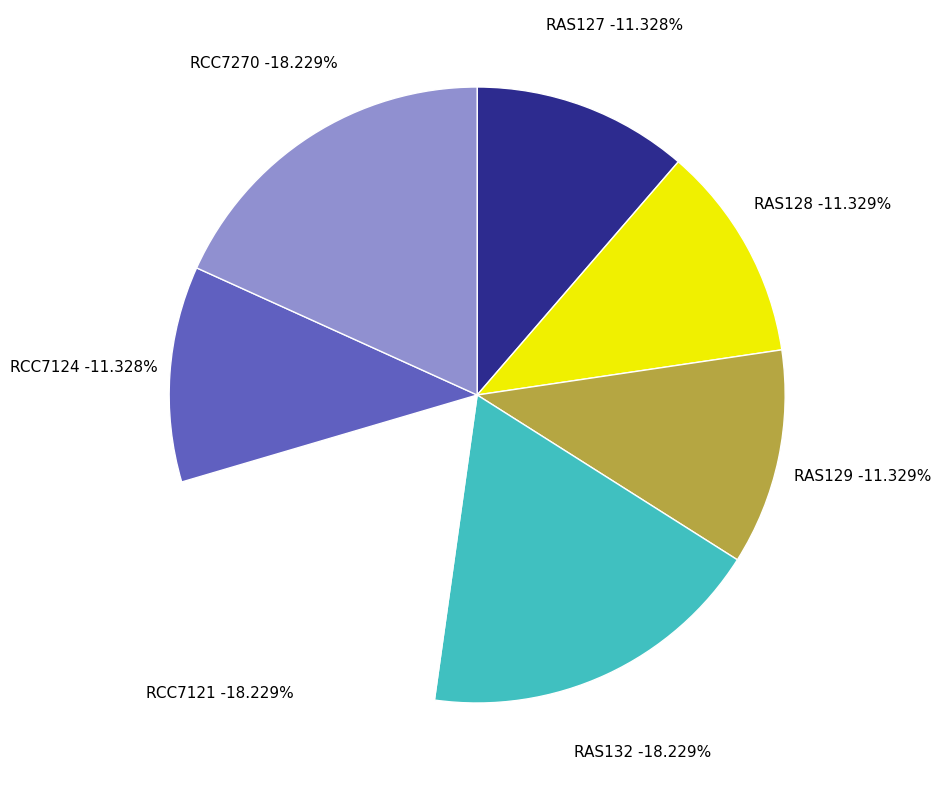

How much of the chart is everything except RAS132?

81.8%